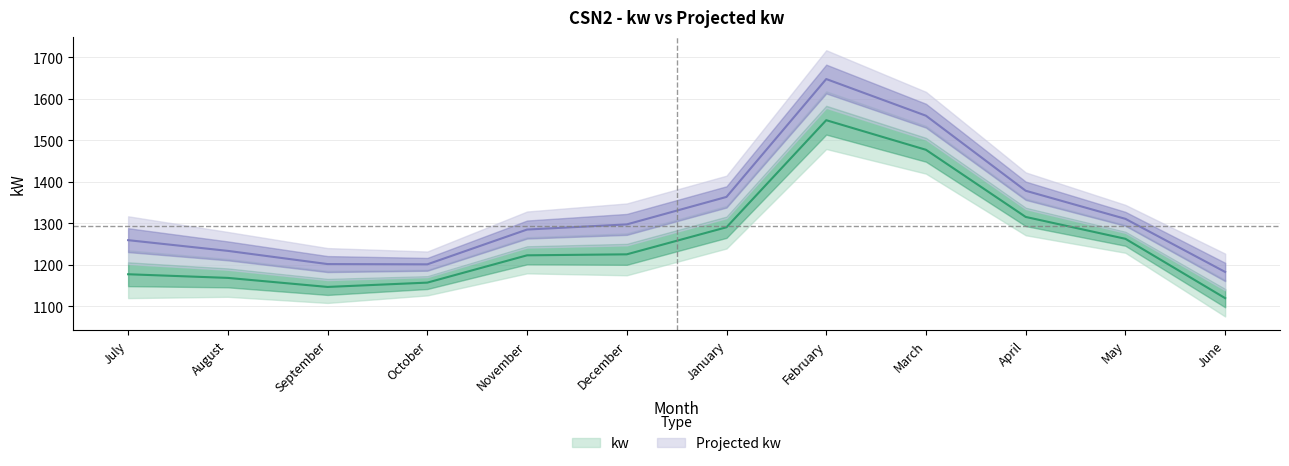

Which category has the lowest value across all series?

June